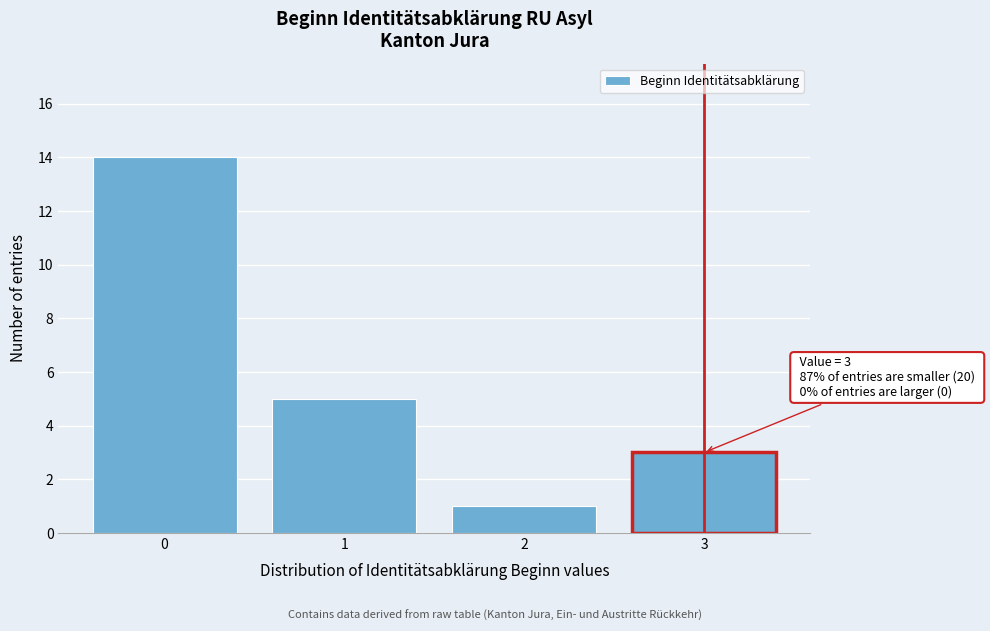

Reading left to right, list all the values displayed in this chart.

14	5	1	3